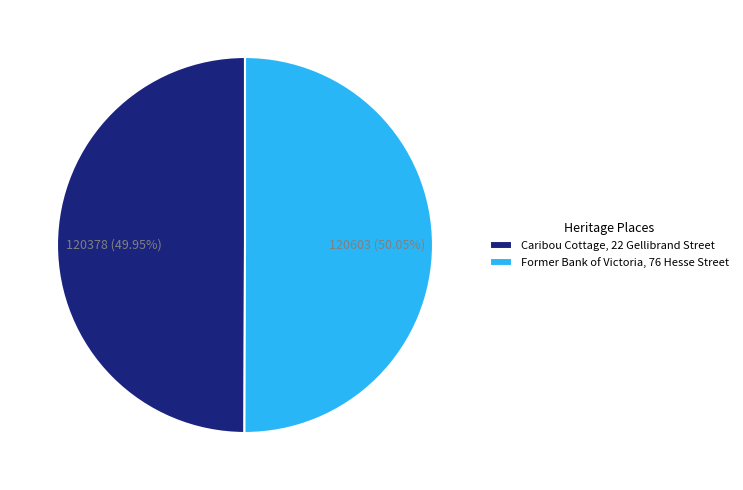

Rank the categories by value from lowest to highest.

Caribou Cottage, 22 Gellibrand Street, Former Bank of Victoria, 76 Hesse Street